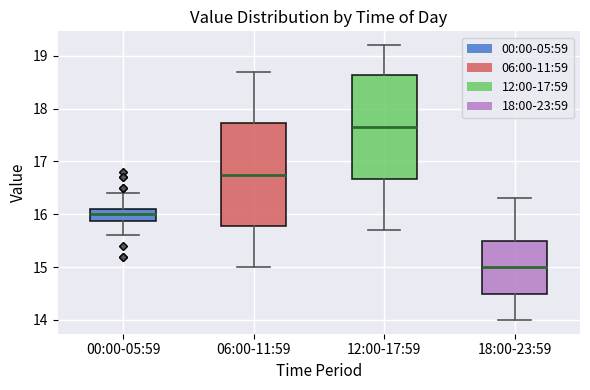

Which box's median line is the highest?

12:00-17:59